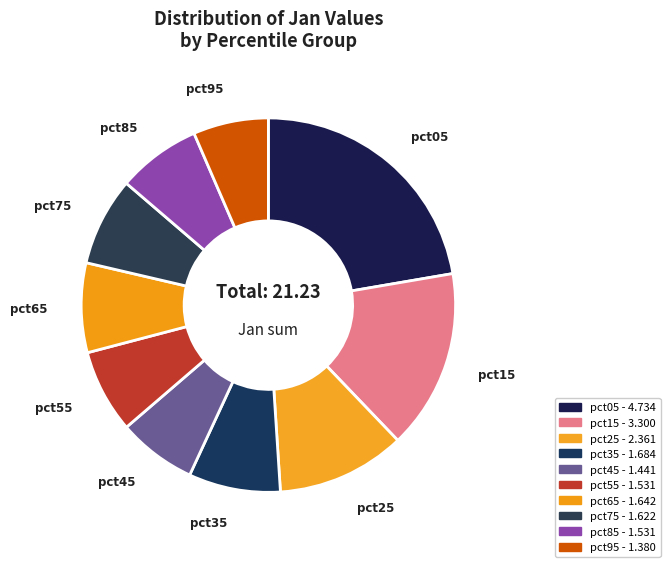

How many slices are in this pie chart?

10